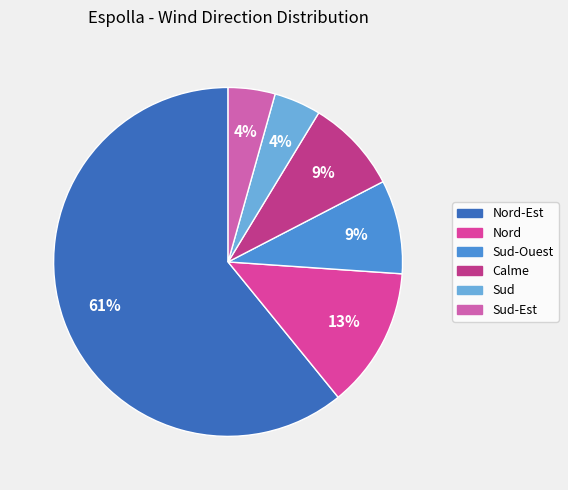

How many segments does this pie chart have?

6